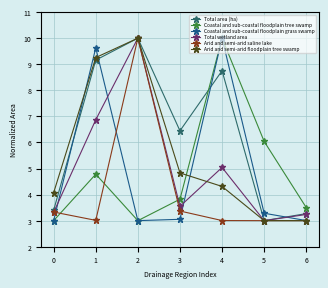

Which category has the highest value in the Coastal and sub-coastal floodplain tree swamp series?

4